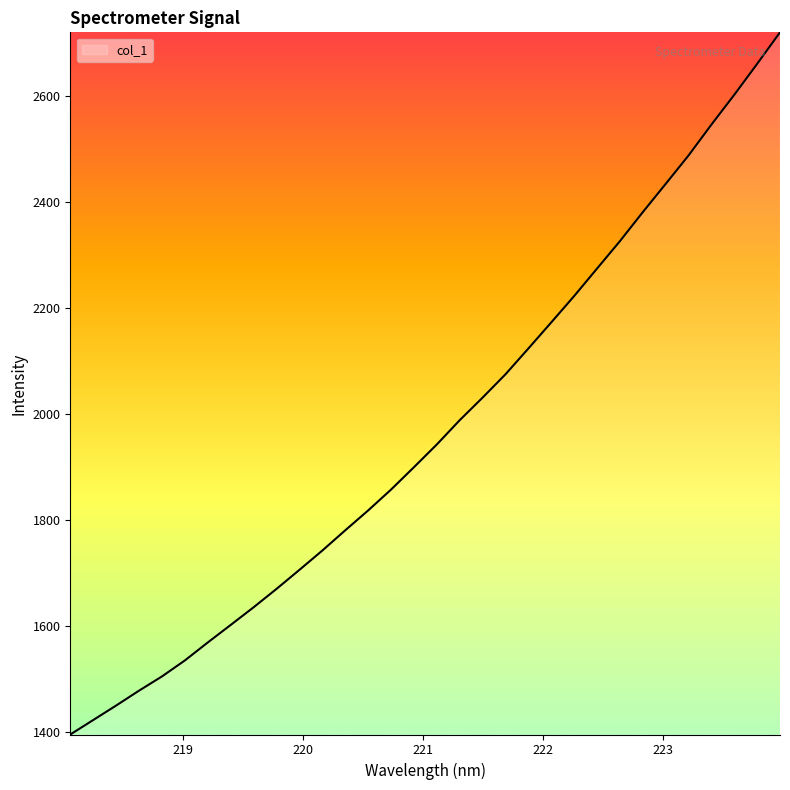

What is the greatest value displayed?

2720.9